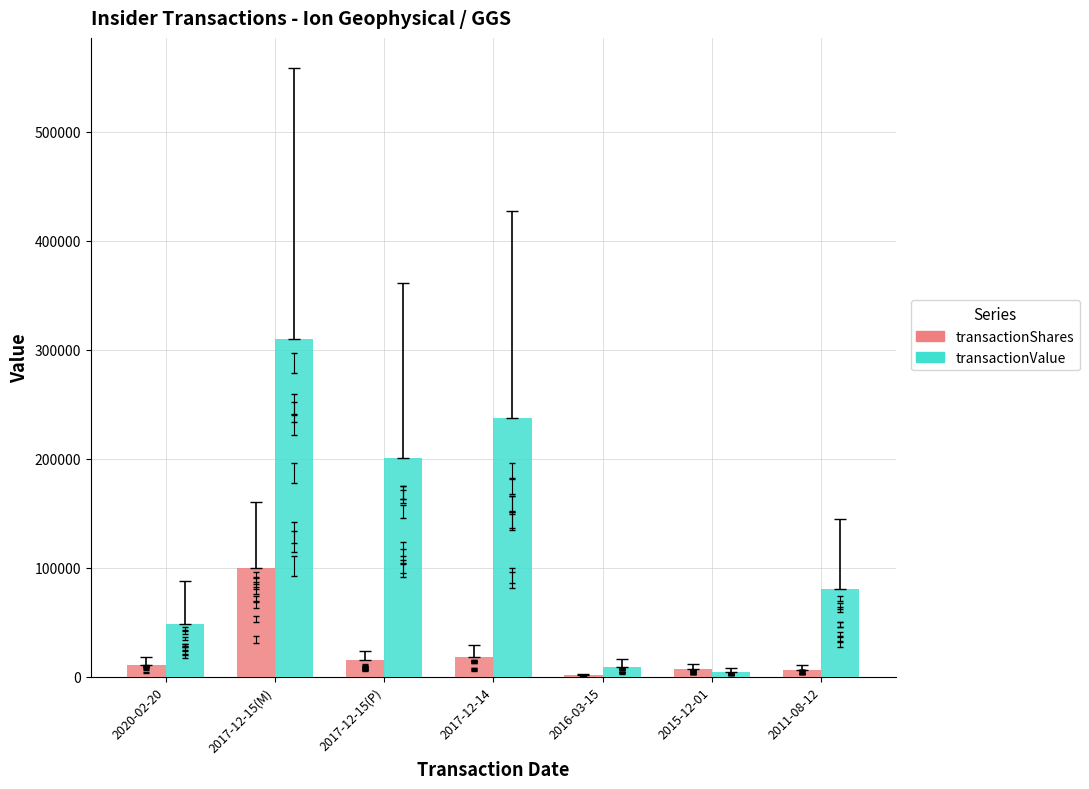

What is the sum of all transactionShares values?

159288